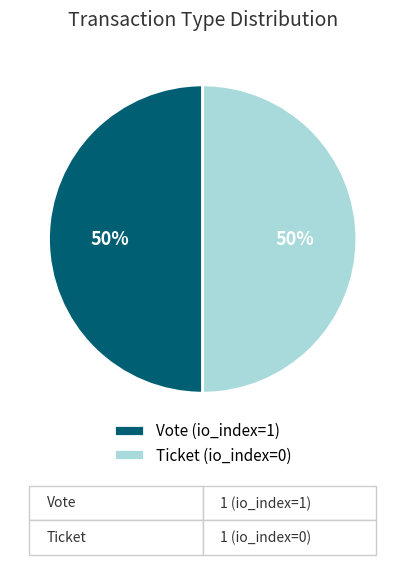

To the nearest percent, what is the combined percentage of Vote (io_index=1) and Ticket (io_index=0)?

100%